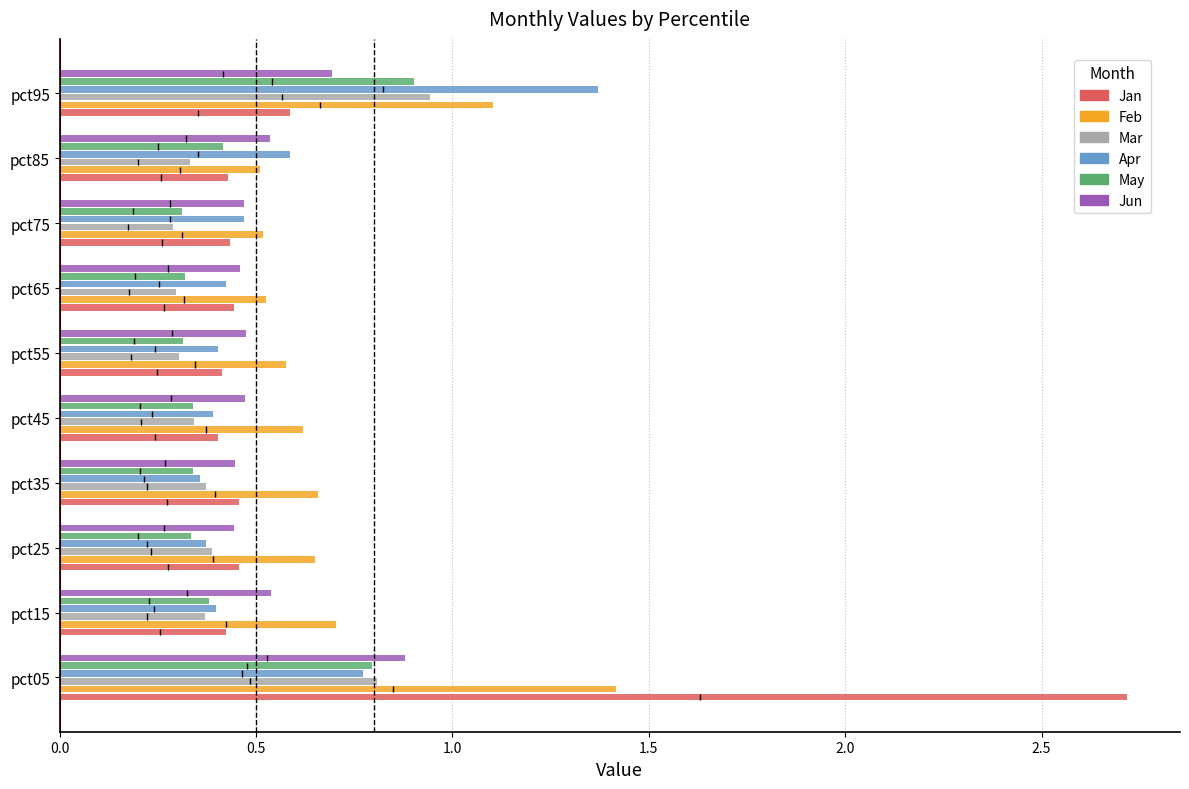

Is the value of Jun at pct45 greater than the value of Feb at pct35?

No